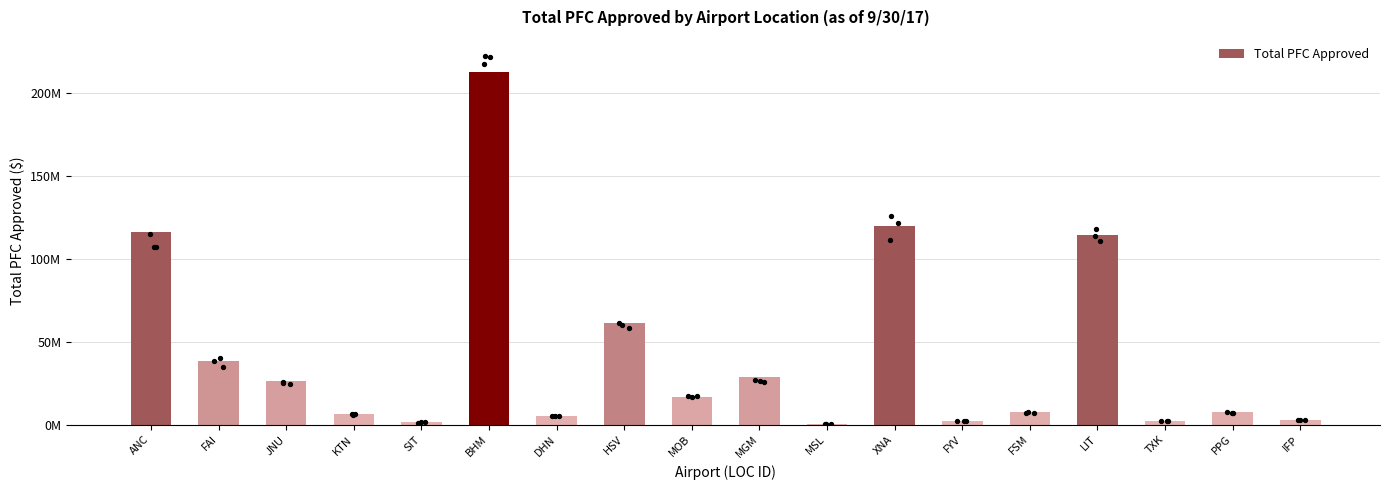

What is the ratio of the value at ANC to the value at PPG?

15.4